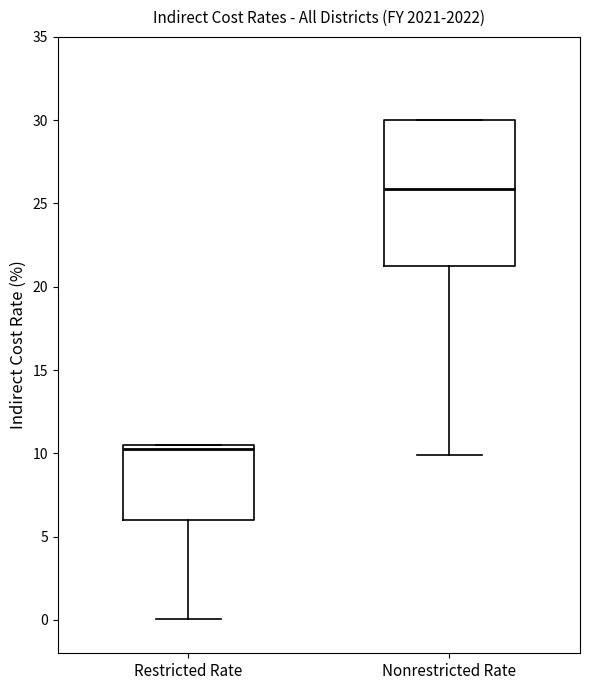

Where is the upper edge of the box for Nonrestricted Rate on the y-axis? The values are not printed on the chart, so give them approximately, as read against the axis.

30.0